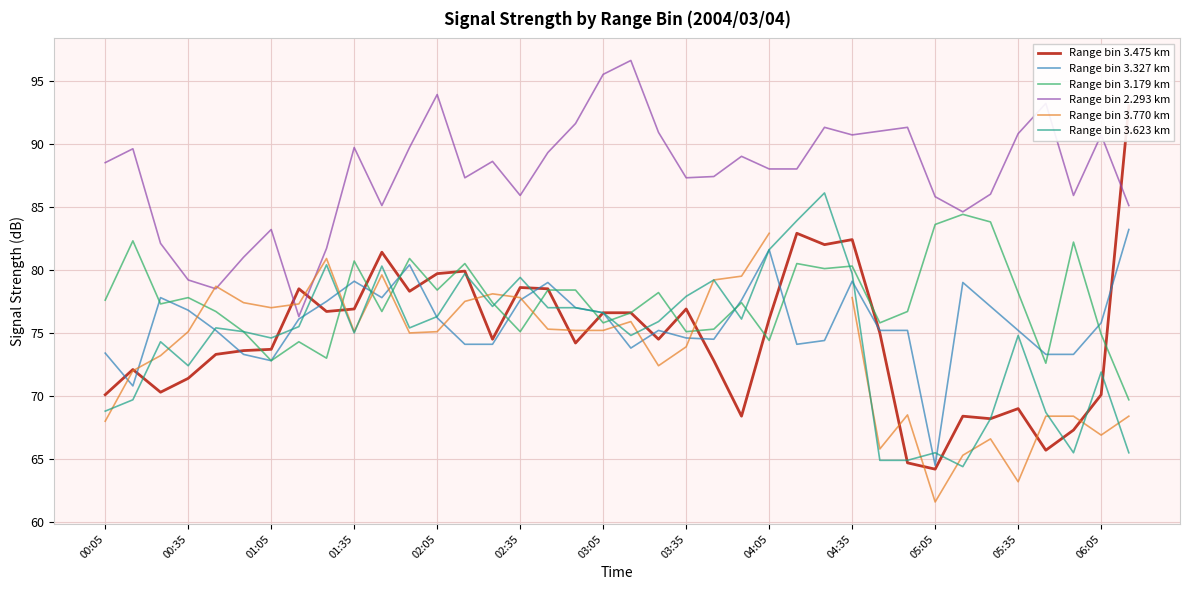

Is it true that Range bin 3.623 km equals 38.6 at 03:35?

False